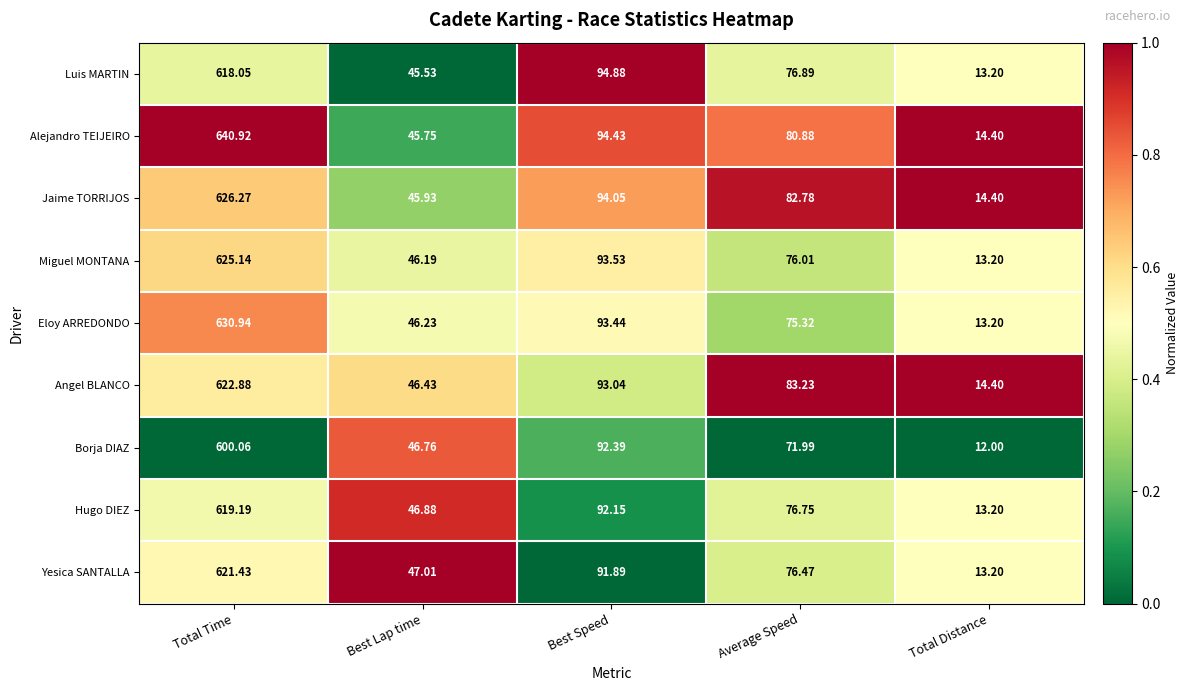

Count the number of categories in the chart.

5